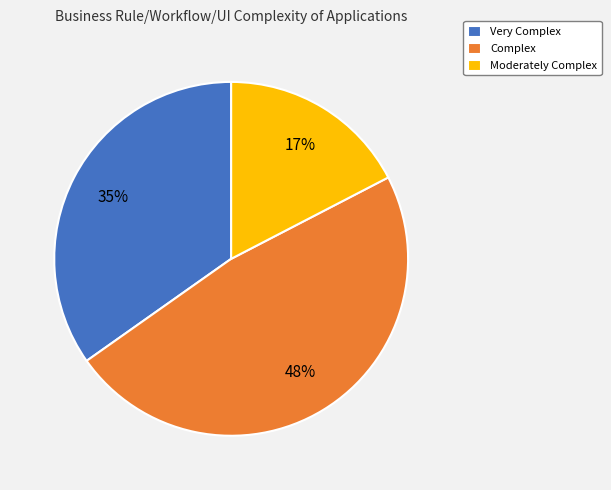

Does Complex account for over 50% of the chart?

No